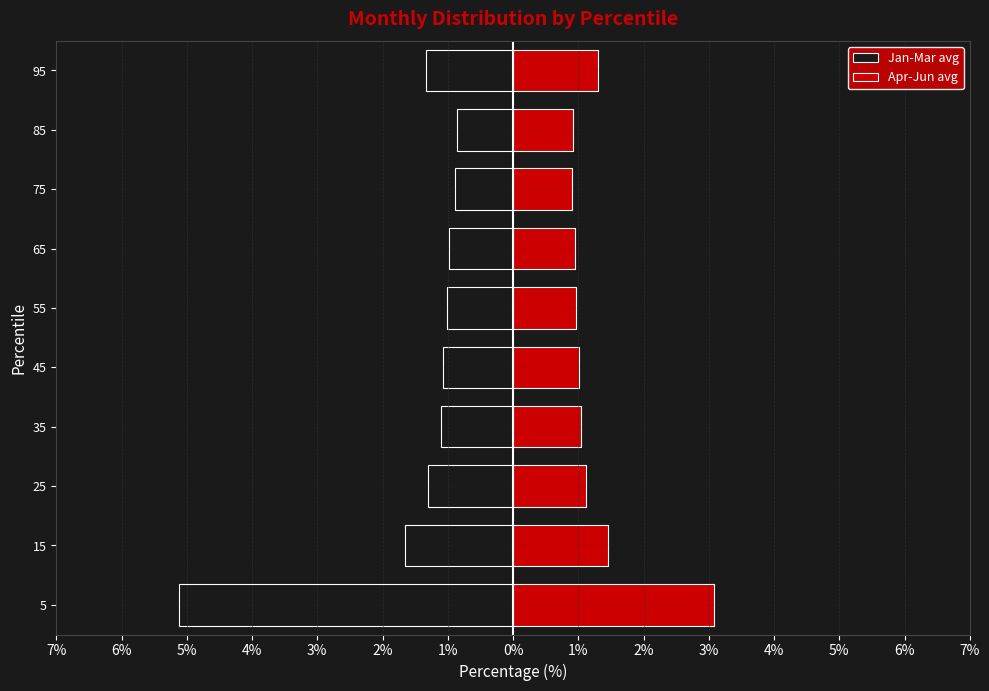

Is it true that Jan-Mar avg equals -1.8 at 25?

False